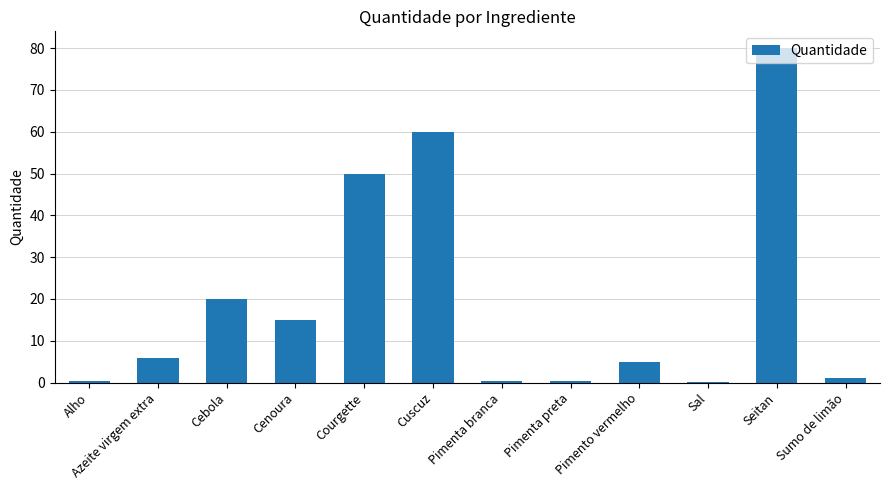

True or false: the data shows 60.0 at Cuscuz.

True